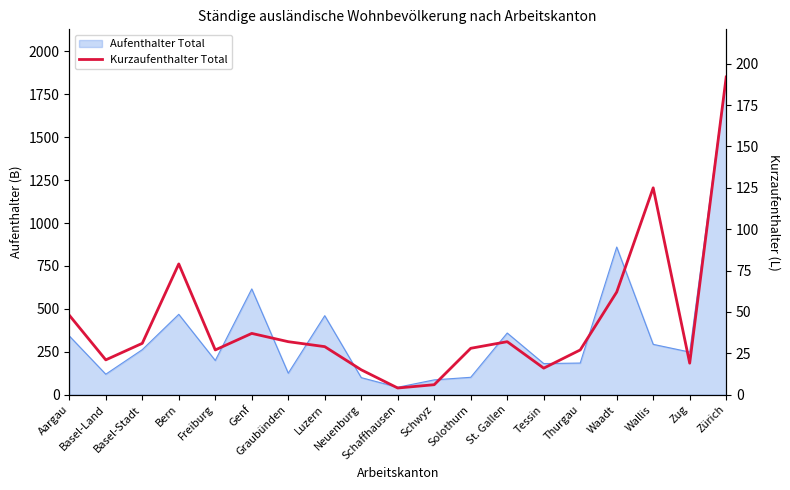

What is the label of the 2nd point from the left?

Basel-Land